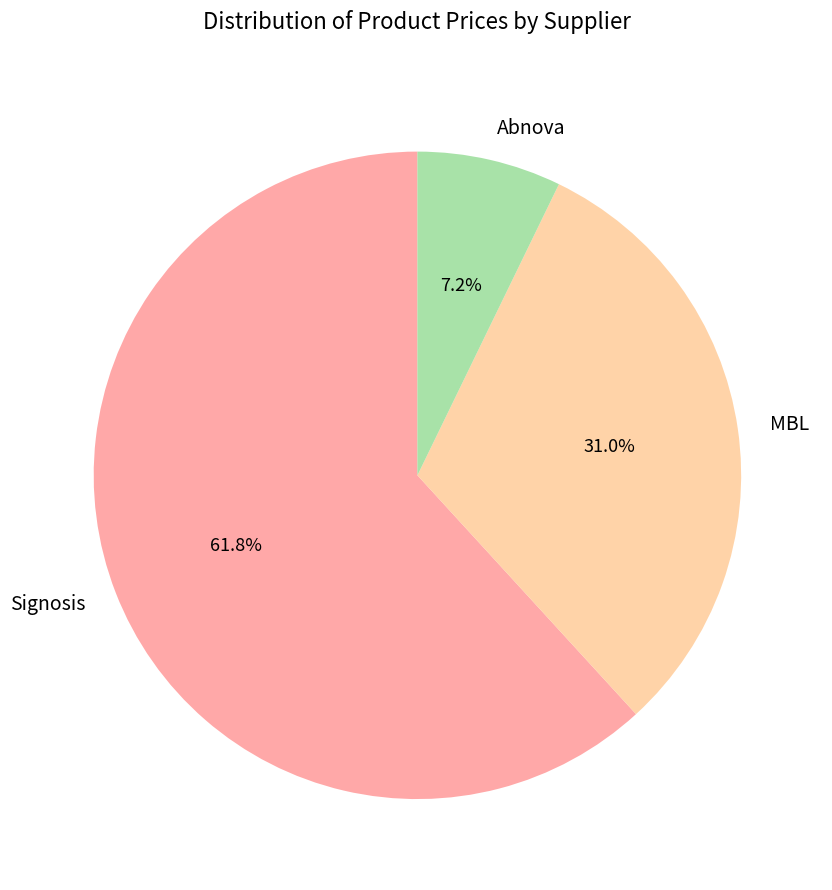

Do Signosis and Abnova together represent more than half of the pie?

Yes